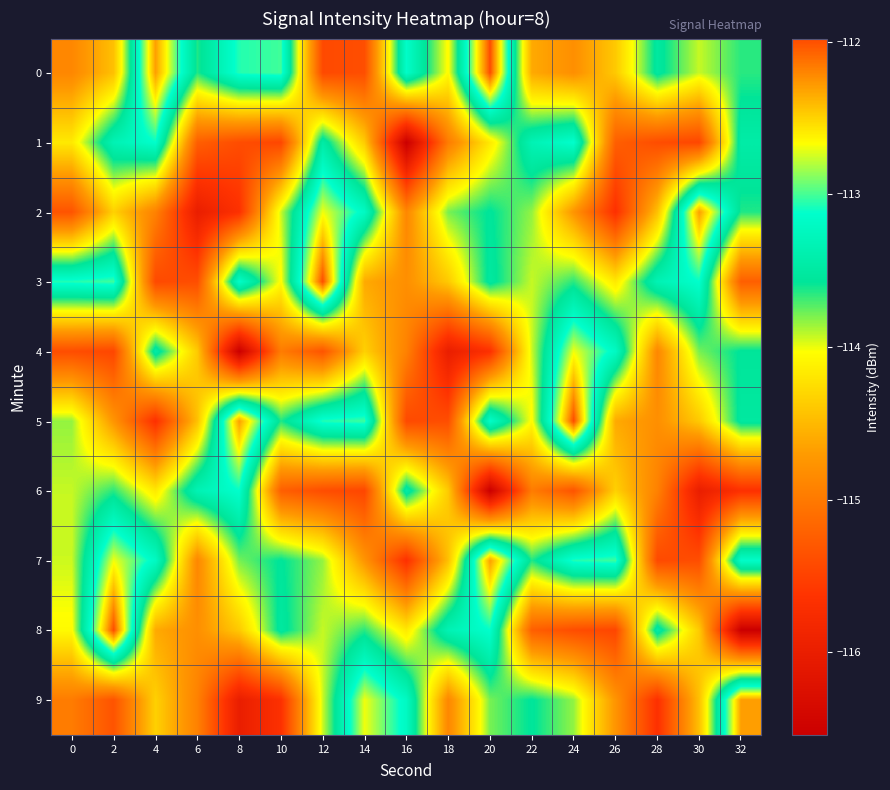

Reading right to left, list all the values displayed in this chart.

0: 32=-113.7	30=-113.9	28=-113.5	26=-114.4	24=-114.8	22=-114.6	20=-112.0	18=-114.1	16=-113.2	14=-115.4	12=-115.4	10=-113.0	8=-113.1	6=-113.6	4=-112.3	2=-114.5	0=-114.9
1: 32=-113.5	30=-115.5	28=-115.4	26=-115.2	24=-113.1	22=-113.3	20=-114.2	18=-115.0	16=-116.5	14=-114.4	12=-113.5	10=-115.5	8=-115.4	6=-115.2	4=-113.1	2=-113.3	0=-114.2
2: 32=-113.6	30=-112.3	28=-114.5	26=-115.7	24=-114.8	22=-113.8	20=-113.6	18=-113.8	16=-114.9	14=-113.2	12=-112.7	10=-113.9	8=-115.7	6=-116.0	4=-114.9	2=-114.3	0=-115.3
3: 32=-115.2	30=-113.1	28=-113.3	26=-114.2	24=-113.7	22=-113.9	20=-113.5	18=-114.4	16=-114.8	14=-114.6	12=-112.0	10=-114.1	8=-113.2	6=-115.4	4=-115.4	2=-113.0	0=-113.1
4: 32=-113.6	30=-113.8	28=-114.9	26=-113.2	24=-112.7	22=-113.9	20=-115.7	18=-116.0	16=-114.9	14=-114.3	12=-115.3	10=-115.0	8=-116.5	6=-114.4	4=-113.5	2=-115.5	0=-115.4
5: 32=-113.5	30=-114.4	28=-114.8	26=-114.6	24=-112.0	22=-114.1	20=-113.2	18=-115.4	16=-115.4	14=-113.0	12=-113.1	10=-113.6	8=-112.3	6=-114.5	4=-115.7	2=-114.8	0=-113.8
6: 32=-115.7	30=-116.0	28=-114.9	26=-114.3	24=-115.3	22=-115.0	20=-116.5	18=-114.4	16=-113.5	14=-115.5	12=-115.4	10=-115.2	8=-113.1	6=-113.3	4=-114.2	2=-113.7	0=-113.9
7: 32=-113.2	30=-115.4	28=-115.4	26=-113.0	24=-113.1	22=-113.6	20=-112.3	18=-114.5	16=-115.7	14=-114.8	12=-113.8	10=-113.6	8=-113.8	6=-114.9	4=-113.2	2=-112.7	0=-113.9
8: 32=-116.5	30=-114.4	28=-113.5	26=-115.5	24=-115.4	22=-115.2	20=-113.1	18=-113.3	16=-114.2	14=-113.7	12=-113.9	10=-113.5	8=-114.4	6=-114.8	4=-114.6	2=-112.0	0=-114.1
9: 32=-112.3	30=-114.5	28=-115.7	26=-114.8	24=-113.8	22=-113.6	20=-113.8	18=-114.9	16=-113.2	14=-112.7	12=-113.9	10=-115.7	8=-116.0	6=-114.9	4=-114.3	2=-115.3	0=-115.0